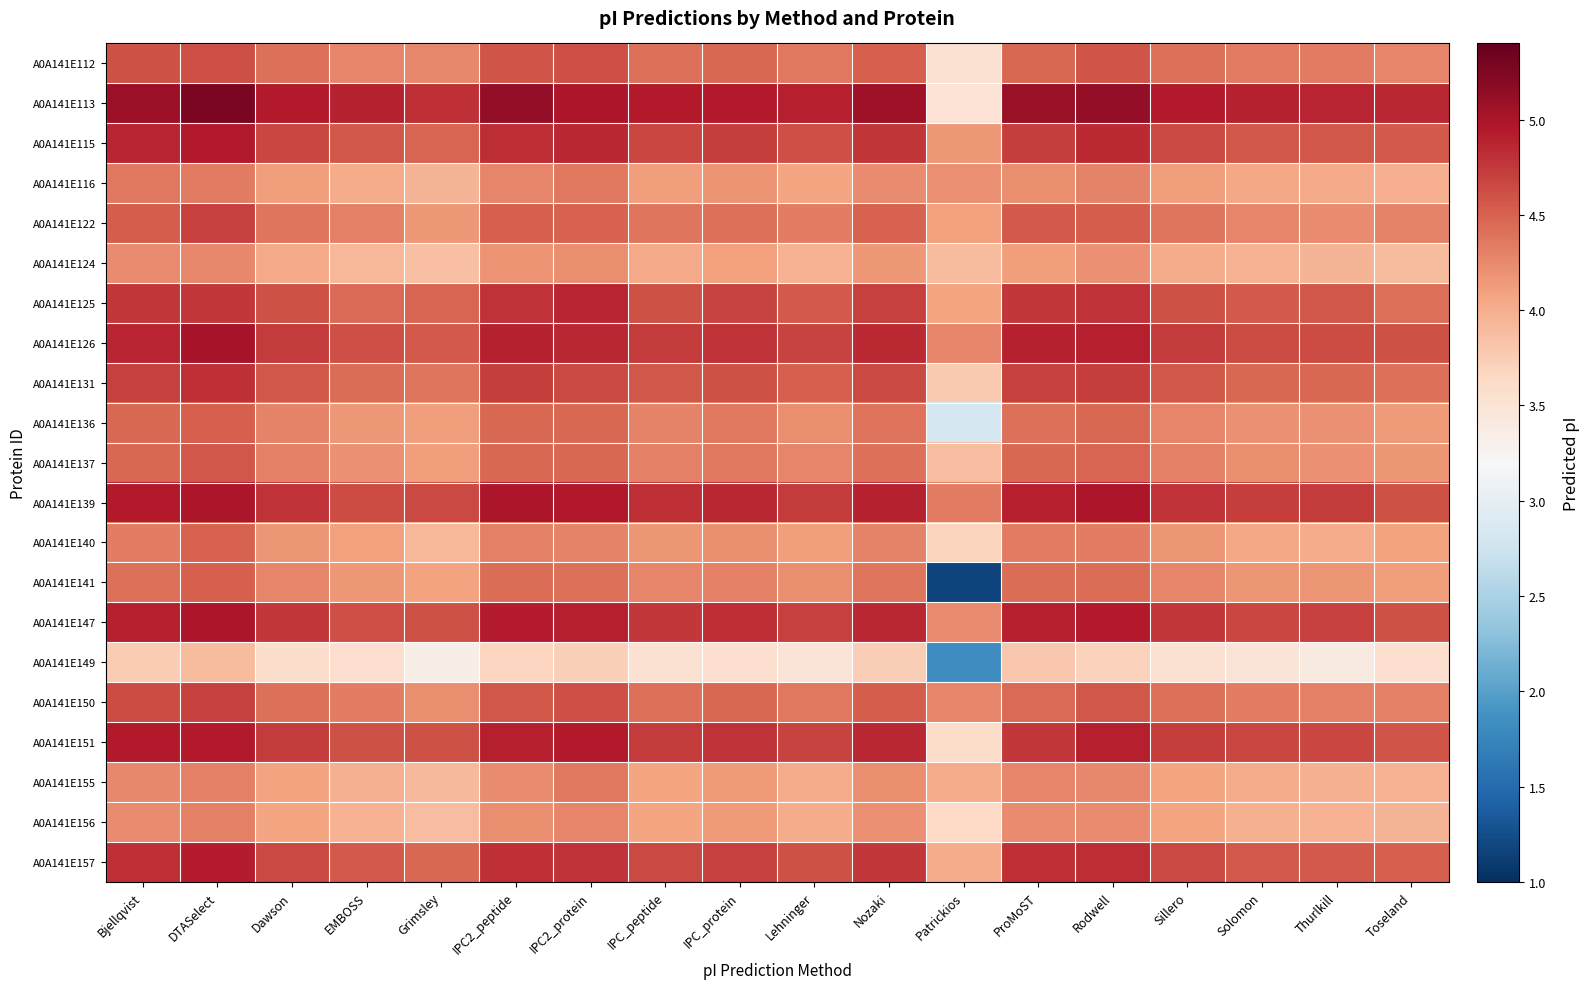

Between Thurlkill and IPC2_peptide, which is larger?

IPC2_peptide